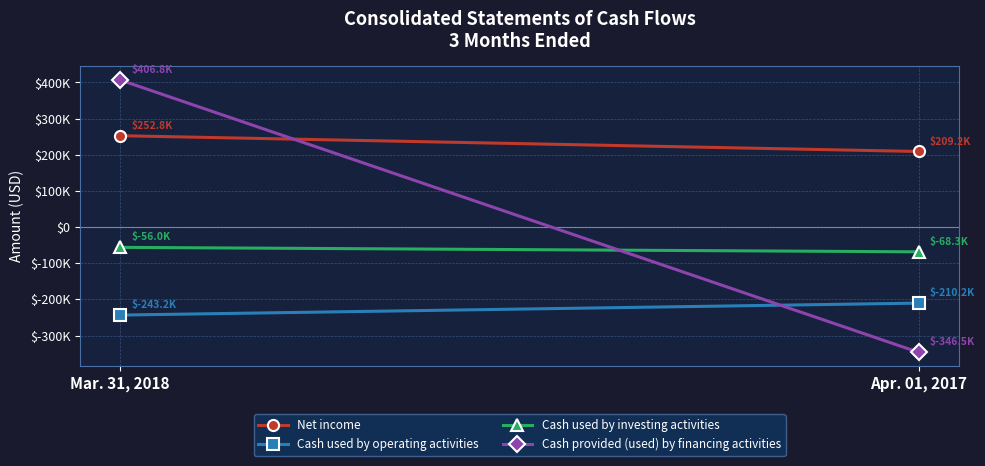

The value of Cash used by investing activities at Apr. 01, 2017 is -28187. True or false?

False